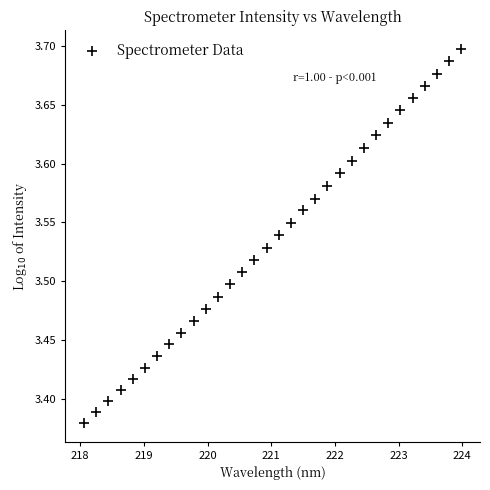

What is the range of X values (max minus min)?

5.9